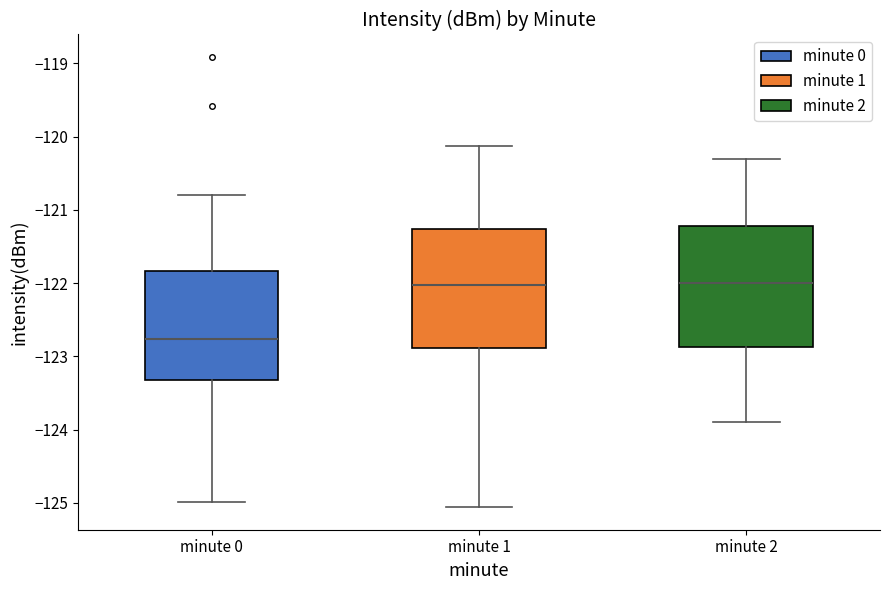

Reading left to right, transcribe this box plot: for each box, give where its median line is, the range the box spans, and where its two whiskers end, as read against the y-axis. The values are not printed on the chart, so give them approximately, as read against the axis.

minute 0: median -122.8, box -123.3 to -121.8, whiskers -125.0 to -120.8
minute 1: median -122.0, box -122.9 to -121.3, whiskers -125.1 to -120.1
minute 2: median -122.0, box -122.9 to -121.2, whiskers -123.9 to -120.3